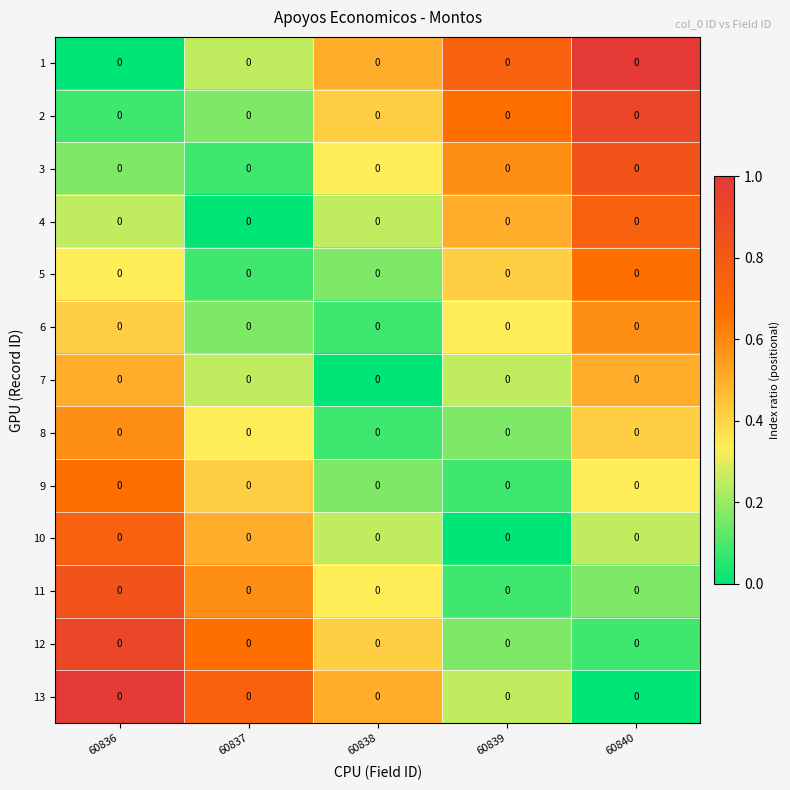

Reading right to left, what are all the values shown in this chart?

1: 60840=0.0	60839=0.0	60838=0.0	60837=0.0	60836=0.0
2: 60840=0.0	60839=0.0	60838=0.0	60837=0.0	60836=0.0
3: 60840=0.0	60839=0.0	60838=0.0	60837=0.0	60836=0.0
4: 60840=0.0	60839=0.0	60838=0.0	60837=0.0	60836=0.0
5: 60840=0.0	60839=0.0	60838=0.0	60837=0.0	60836=0.0
6: 60840=0.0	60839=0.0	60838=0.0	60837=0.0	60836=0.0
7: 60840=0.0	60839=0.0	60838=0.0	60837=0.0	60836=0.0
8: 60840=0.0	60839=0.0	60838=0.0	60837=0.0	60836=0.0
9: 60840=0.0	60839=0.0	60838=0.0	60837=0.0	60836=0.0
10: 60840=0.0	60839=0.0	60838=0.0	60837=0.0	60836=0.0
11: 60840=0.0	60839=0.0	60838=0.0	60837=0.0	60836=0.0
12: 60840=0.0	60839=0.0	60838=0.0	60837=0.0	60836=0.0
13: 60840=0.0	60839=0.0	60838=0.0	60837=0.0	60836=0.0